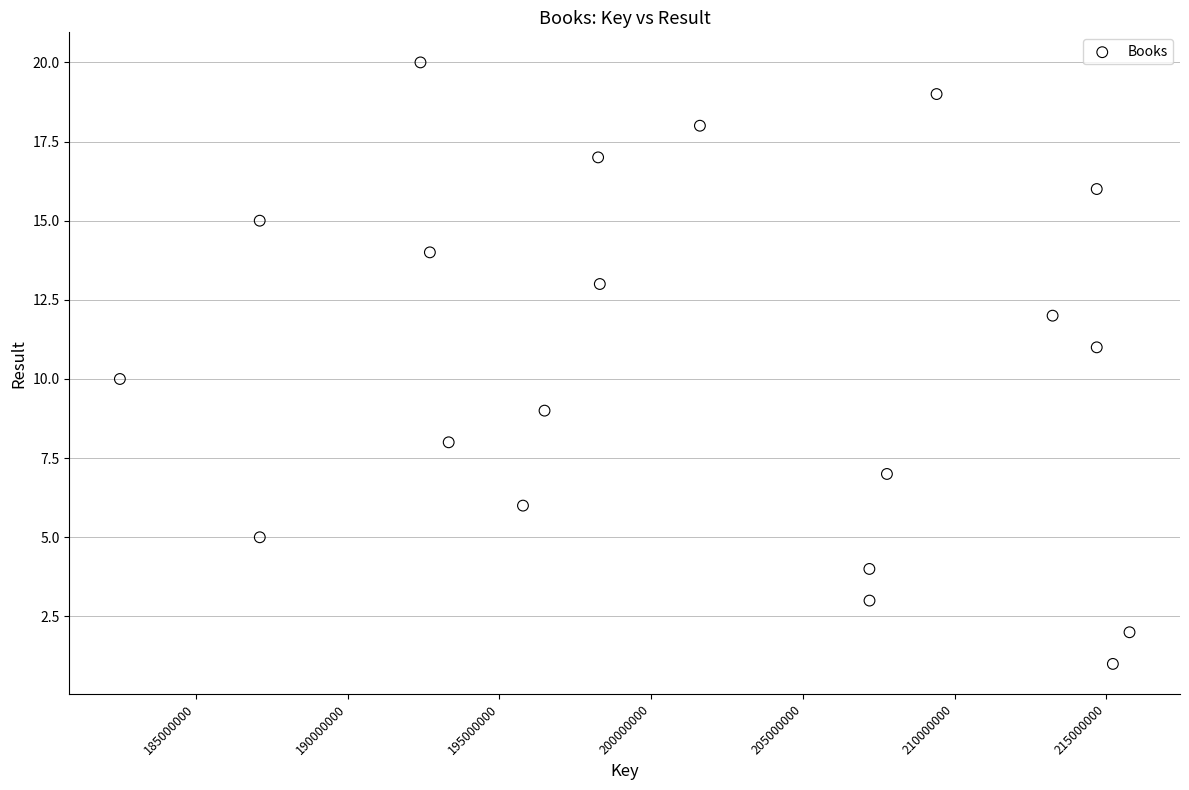

What is the range of Y values (max minus min)?

19